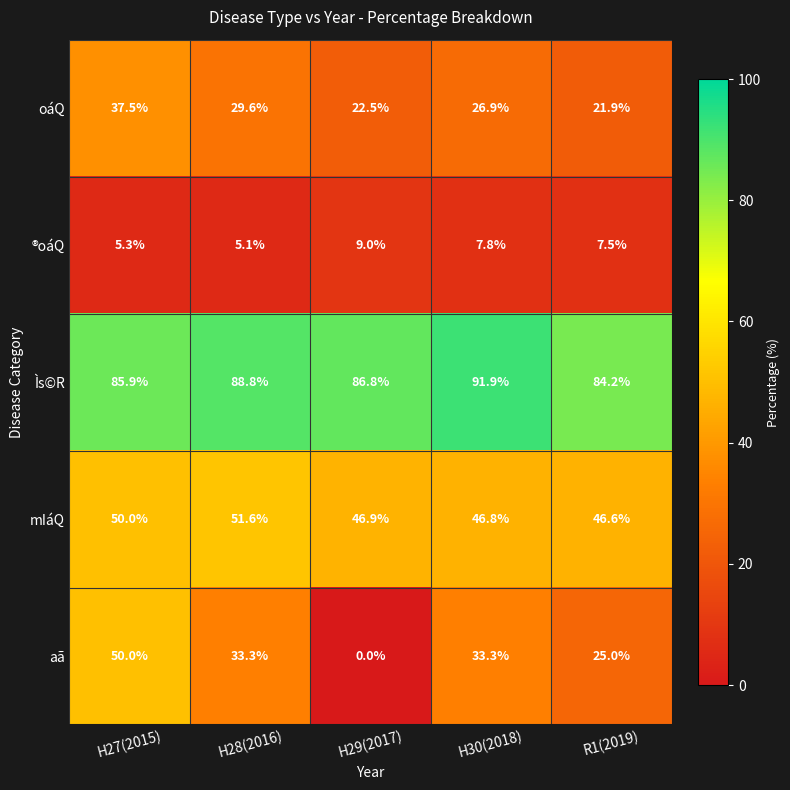

What is the greatest value displayed?

91.9